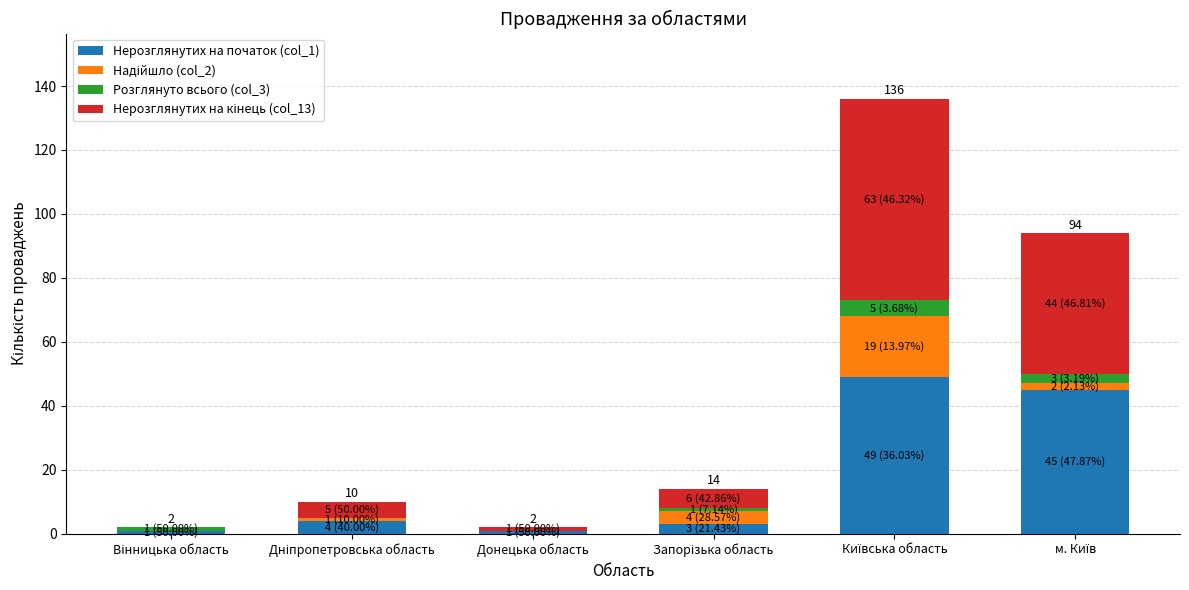

Are the bars horizontal?

No